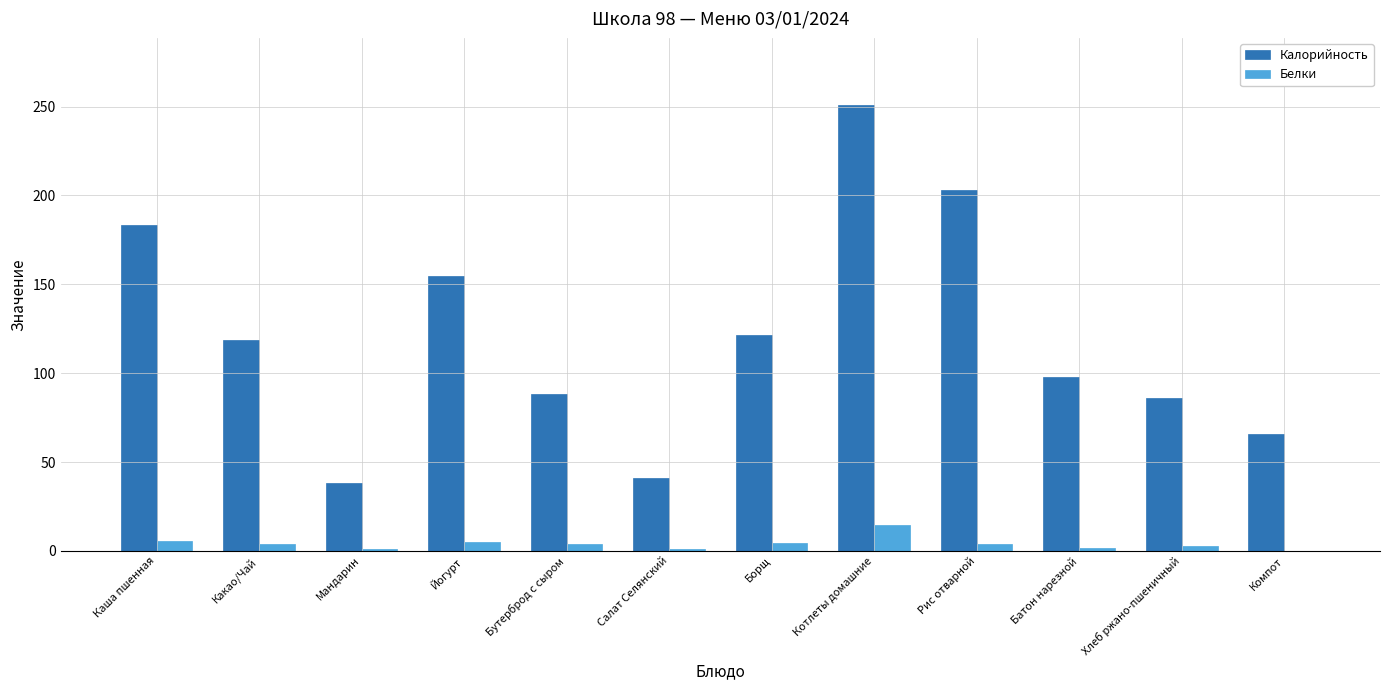

What is the approximate value of Калорийность at Батон нарезной?

97.9